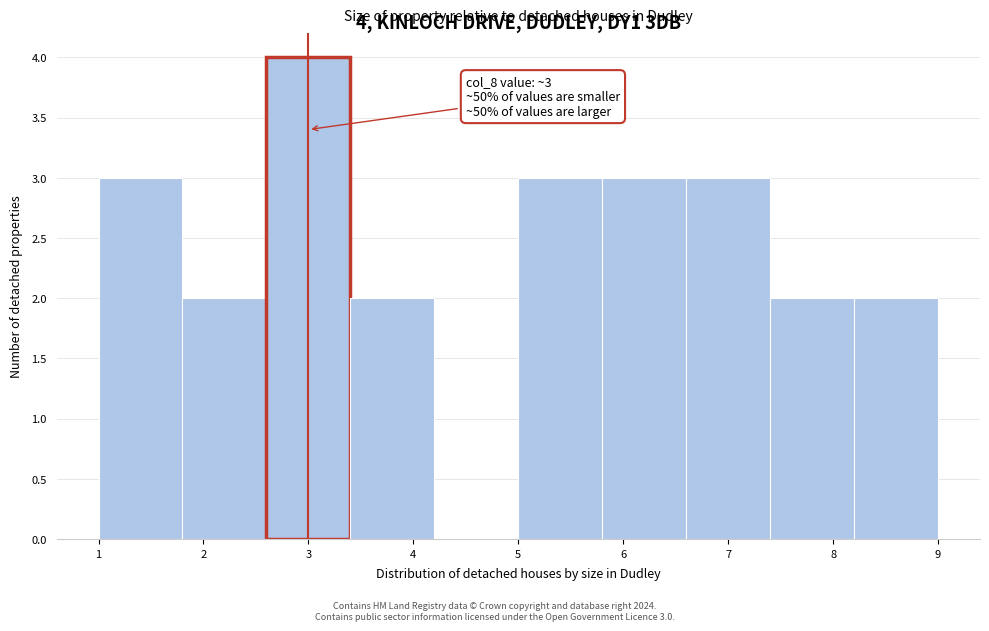

Which range on the x-axis has the tallest bar?

2.6 to 3.4